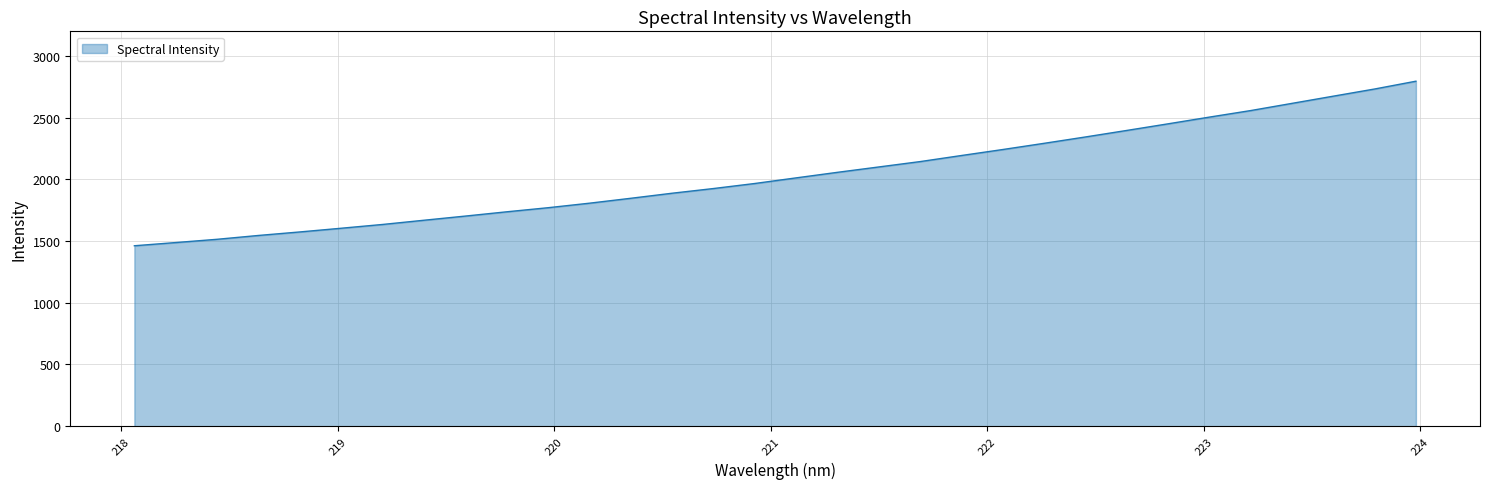

What is the smallest value displayed?

1462.2